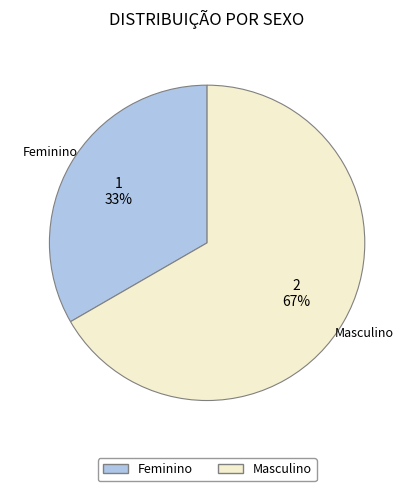

How many segments does this pie chart have?

2